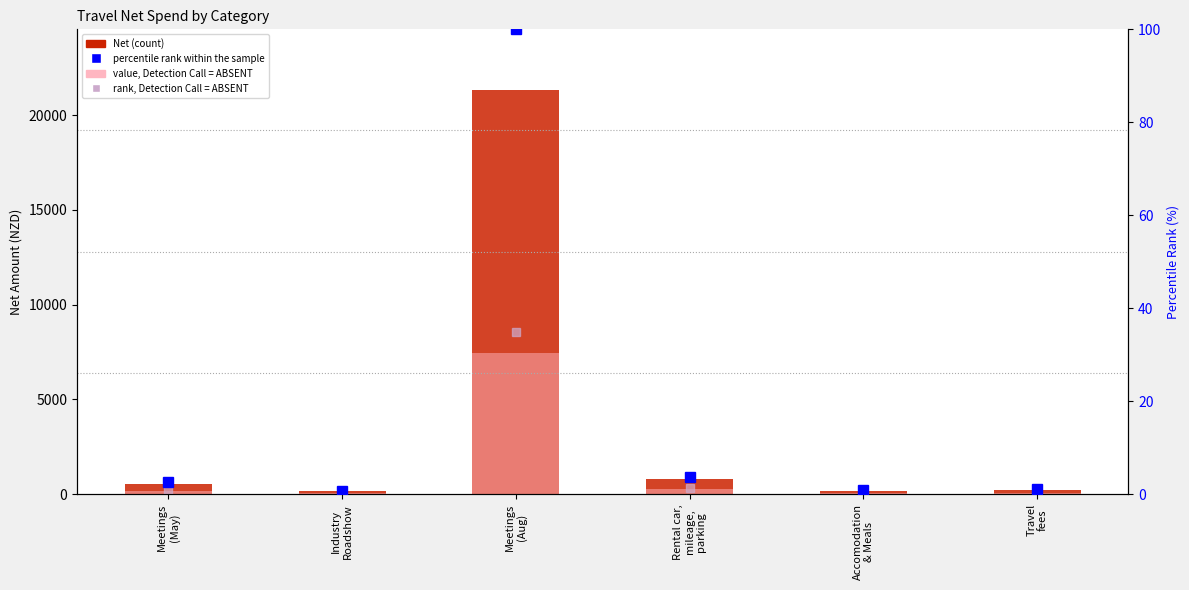

What is the label of the 3rd bar from the left?

Meetings
(Aug)